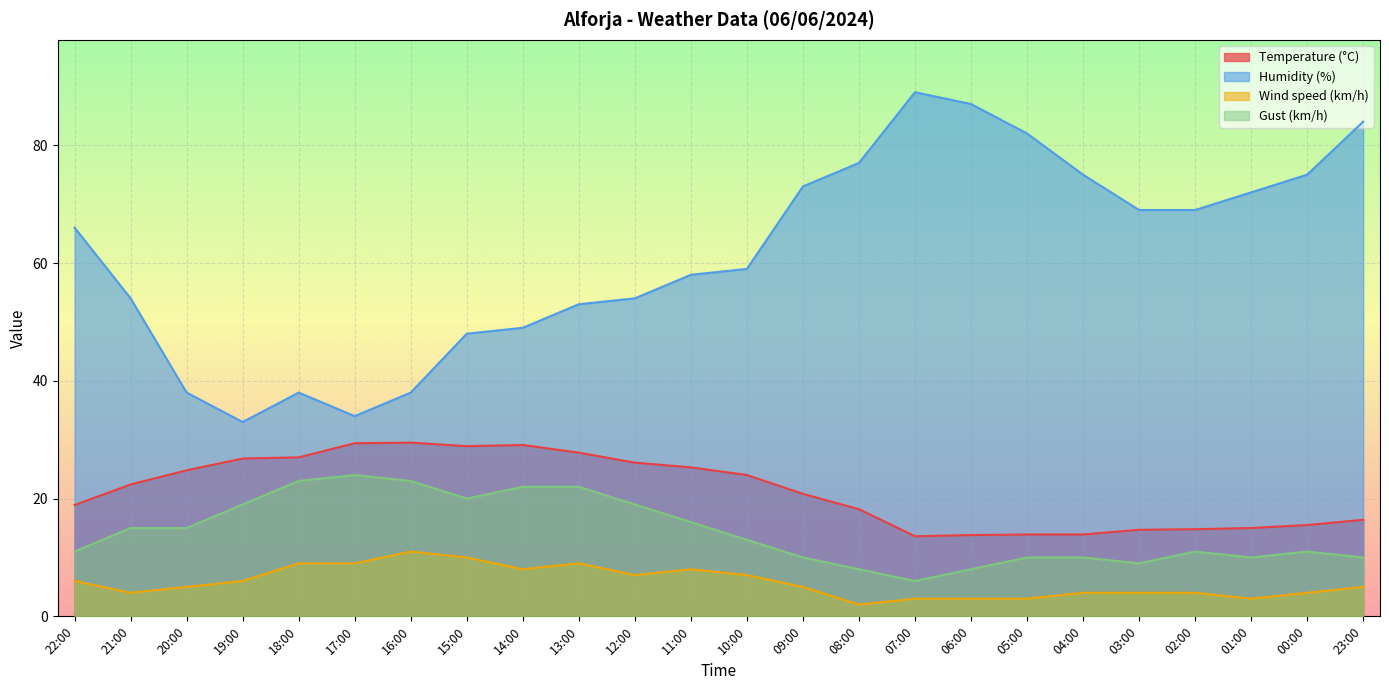

Rank the series at 18:00 from lowest to highest value.

Wind speed (km/h), Gust (km/h), Temperature (°C), Humidity (%)